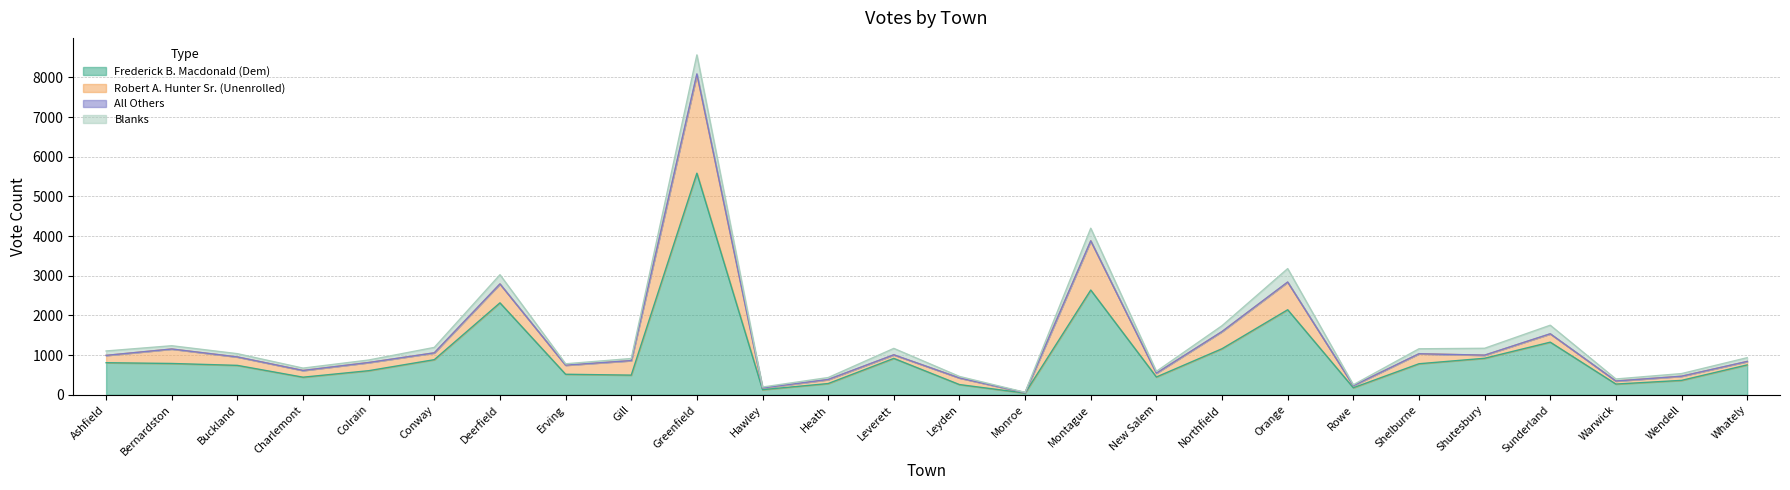

At which category is the sum across all series the highest?

Greenfield